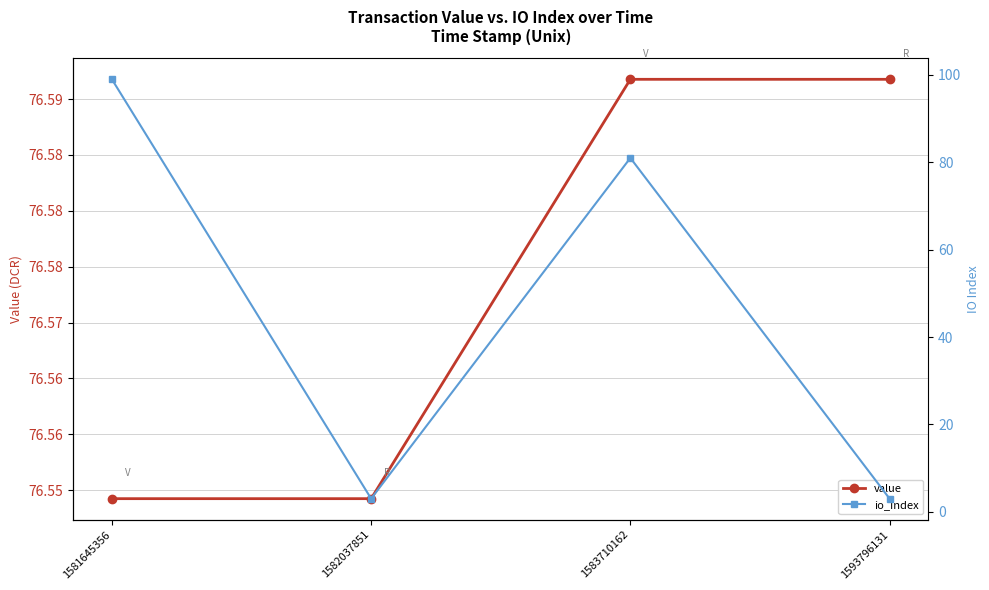

How many times do io_index and value cross each other?

3